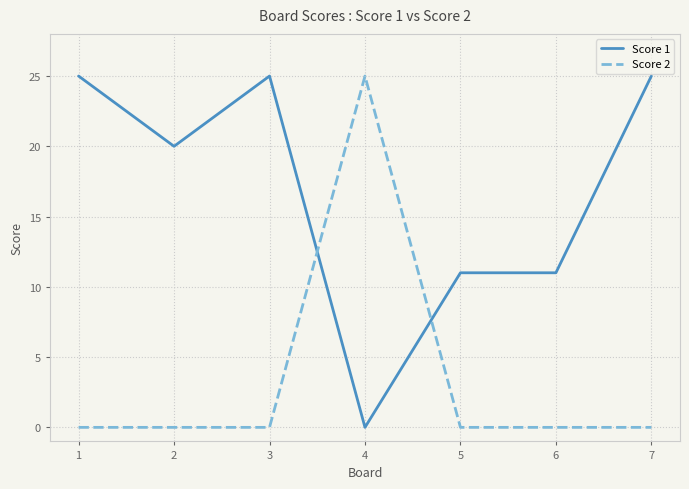

How many lines are shown in the chart?

2